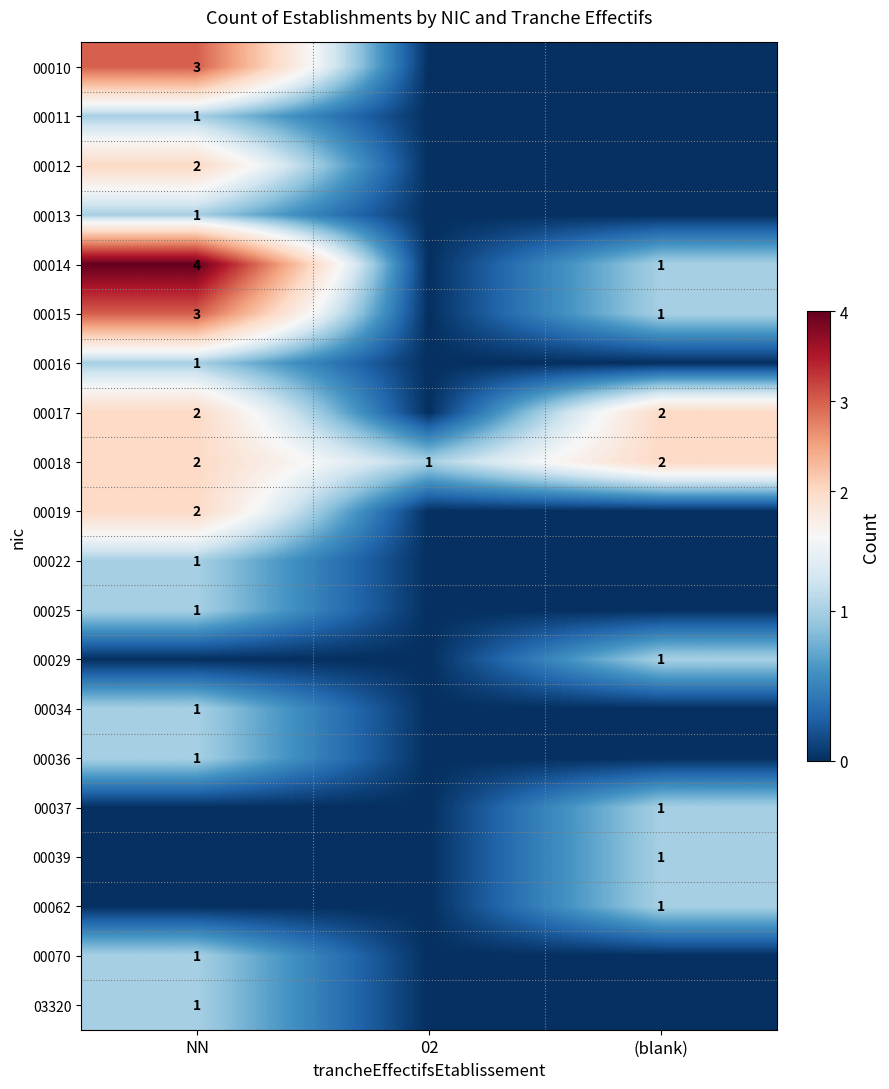

Is the value of 00017 at (blank) greater than the value of 03320 at NN?

Yes